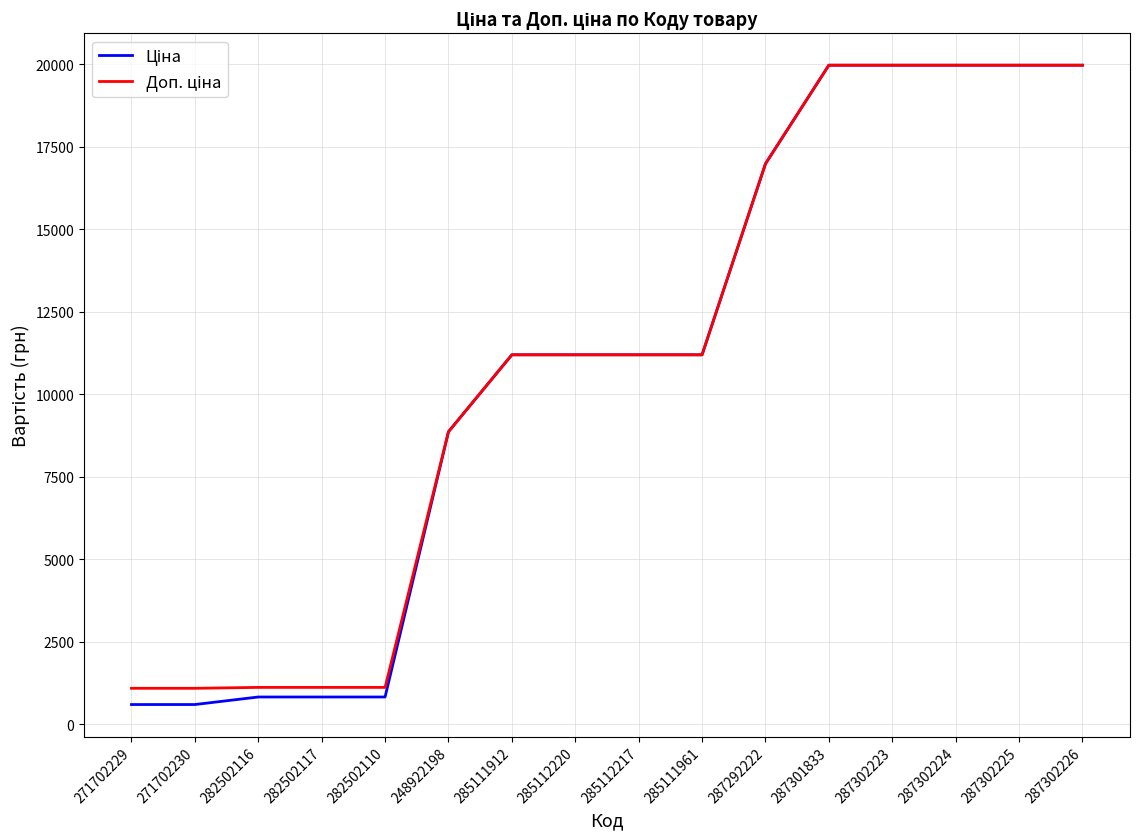

What is the difference between the highest and lowest values at 271702230?

491.7